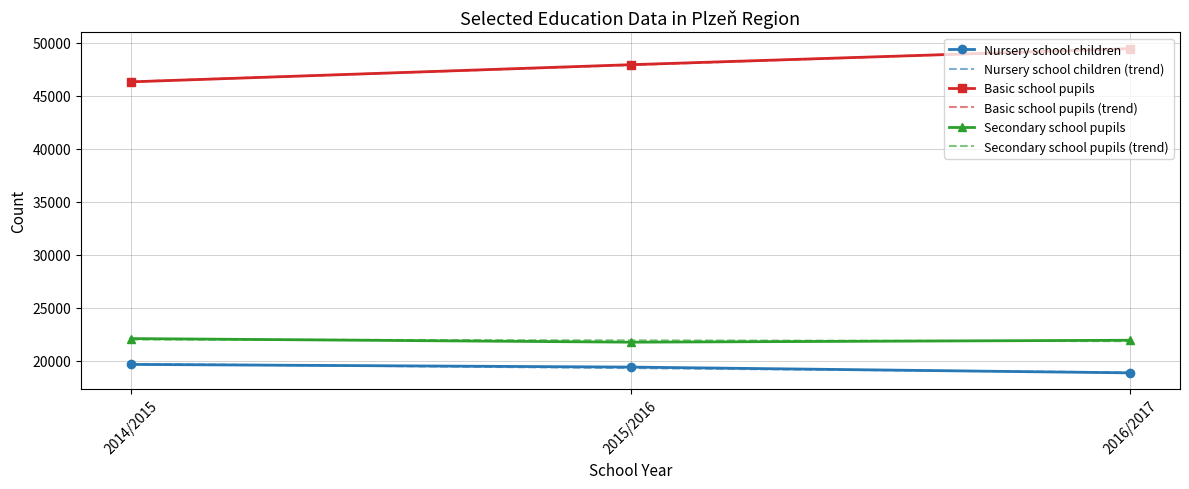

What is the maximum value shown in the chart?

49455.2